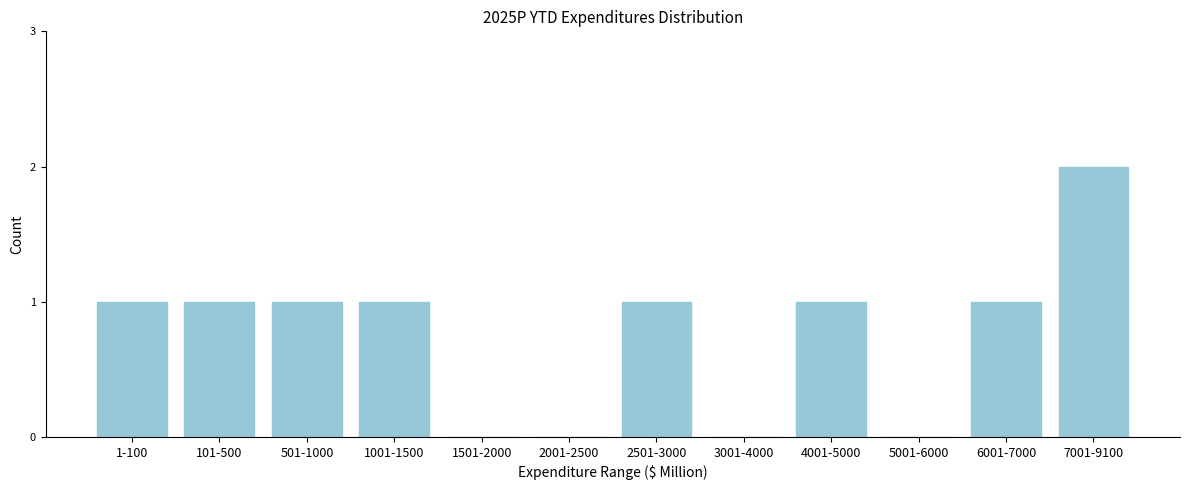

Reading left to right, what are all the values shown in this chart?

1-100=1	101-500=1	501-1000=1	1001-1500=1	1501-2000=0	2001-2500=0	2501-3000=1	3001-4000=0	4001-5000=1	5001-6000=0	6001-7000=1	7001-9100=2